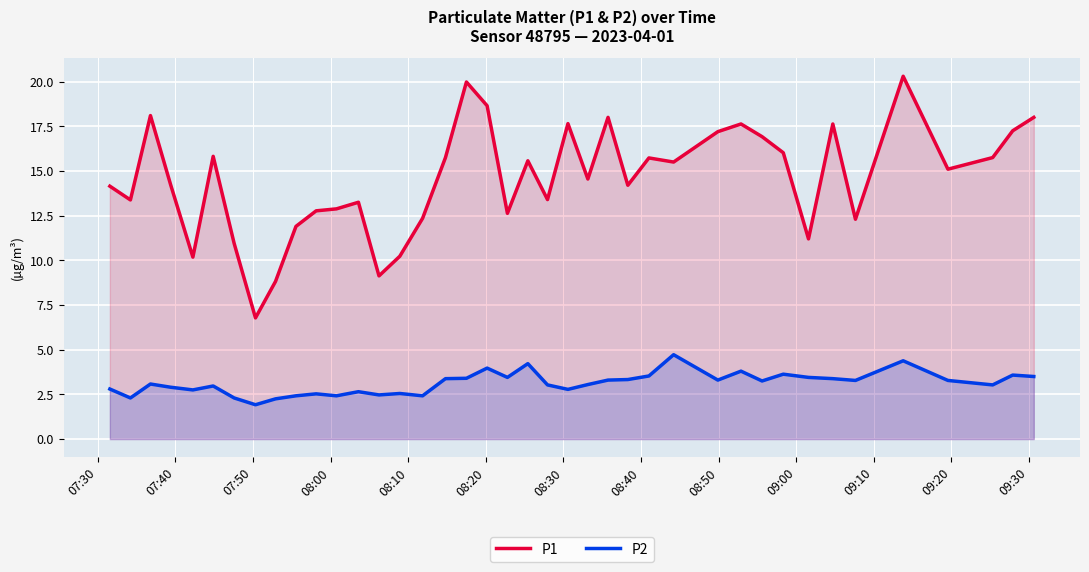

What is the minimum value shown in the chart?

1.9